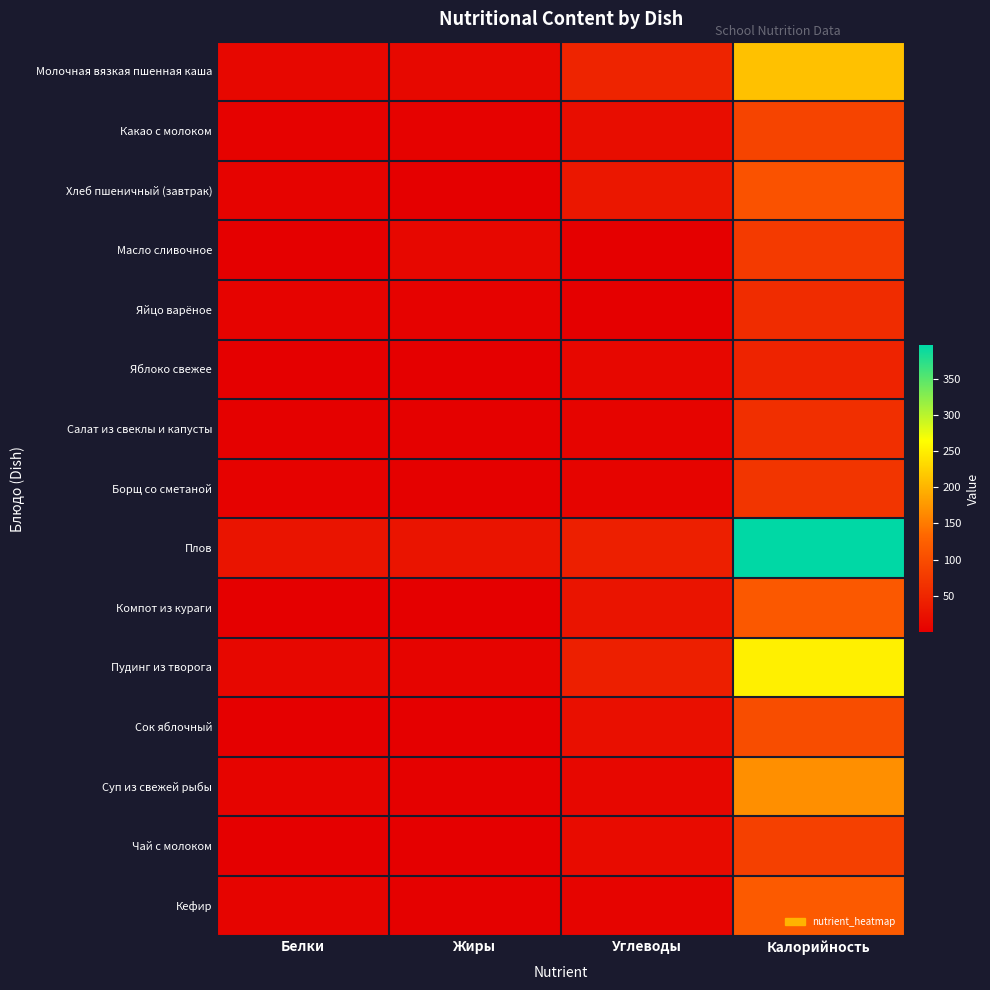

At which category is the sum across all series the highest?

Калорийность